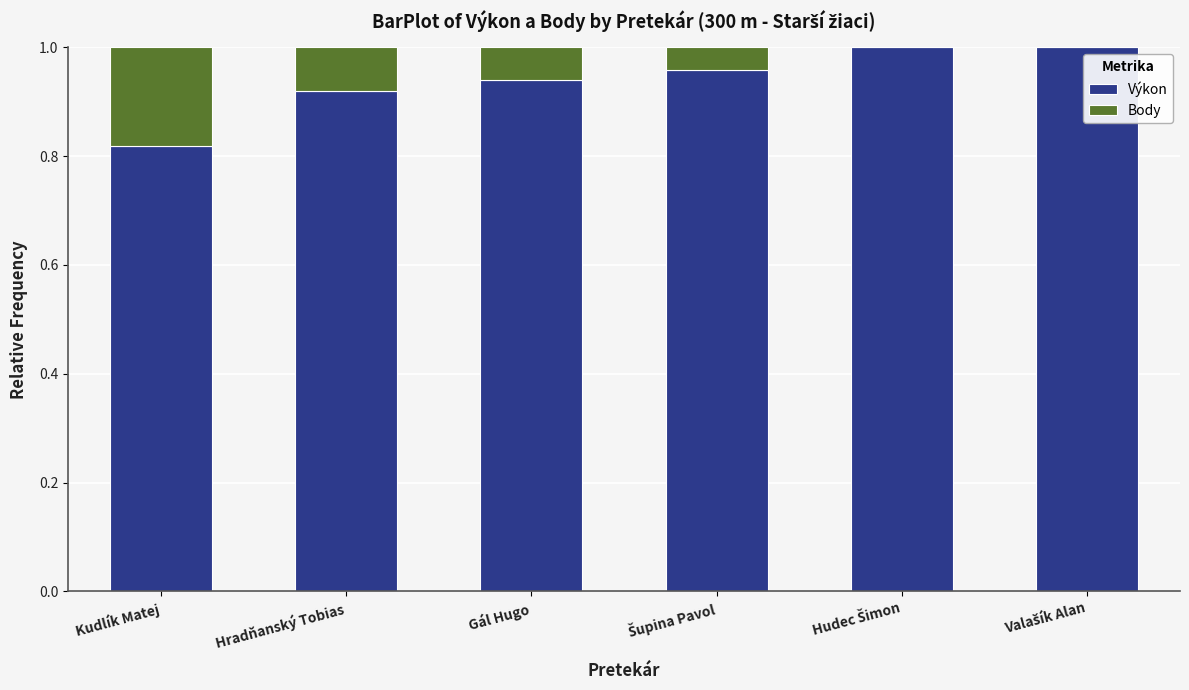

What is the sum of all Výkon values?

5.6